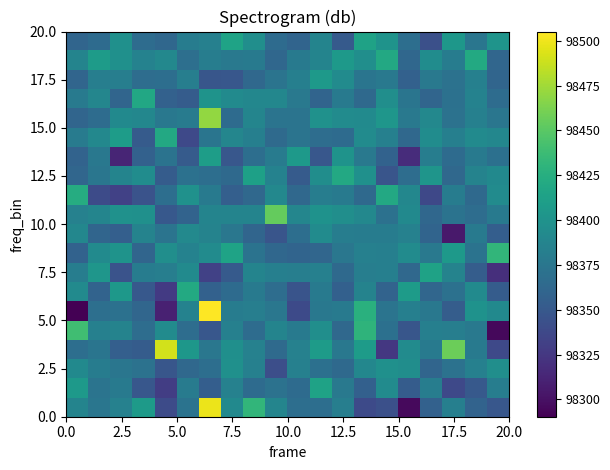

At how many categories does at least one series exceed 98439?

5